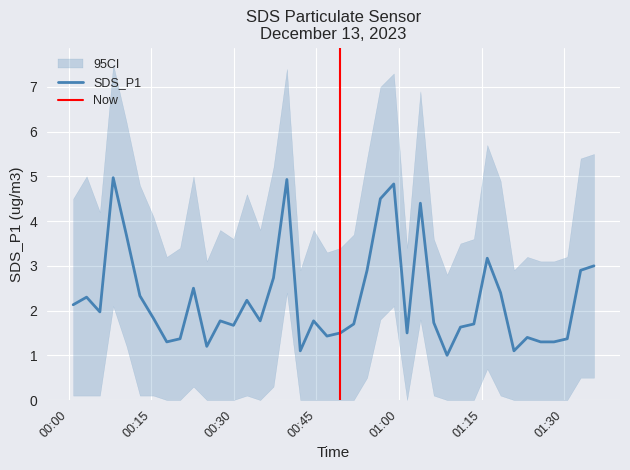

What is the minimum value for SDS_P1_upper?

2.8